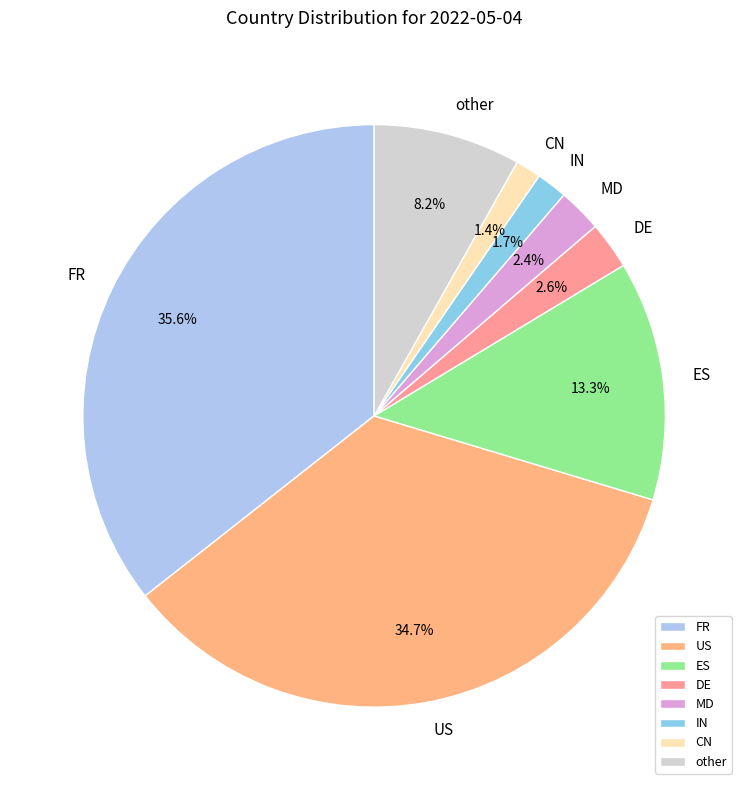

To the nearest percent, what is the difference between the ES and FR slice percentages?

22%